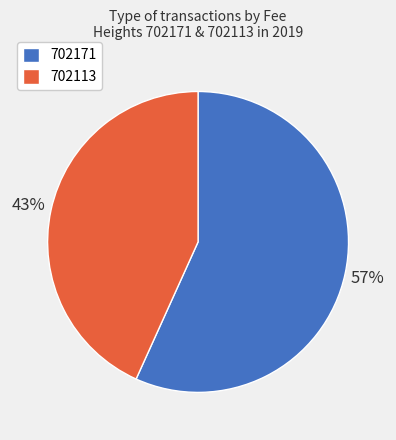

Which category has the biggest portion of the pie?

702171